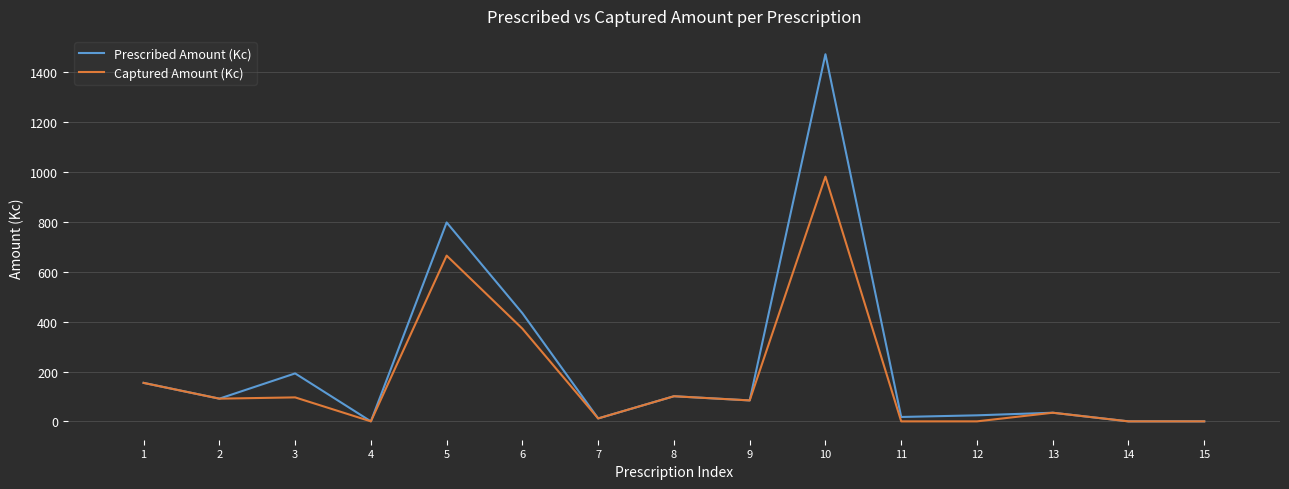

What is the sum of all Captured Amount (Kc) values?

2591.4